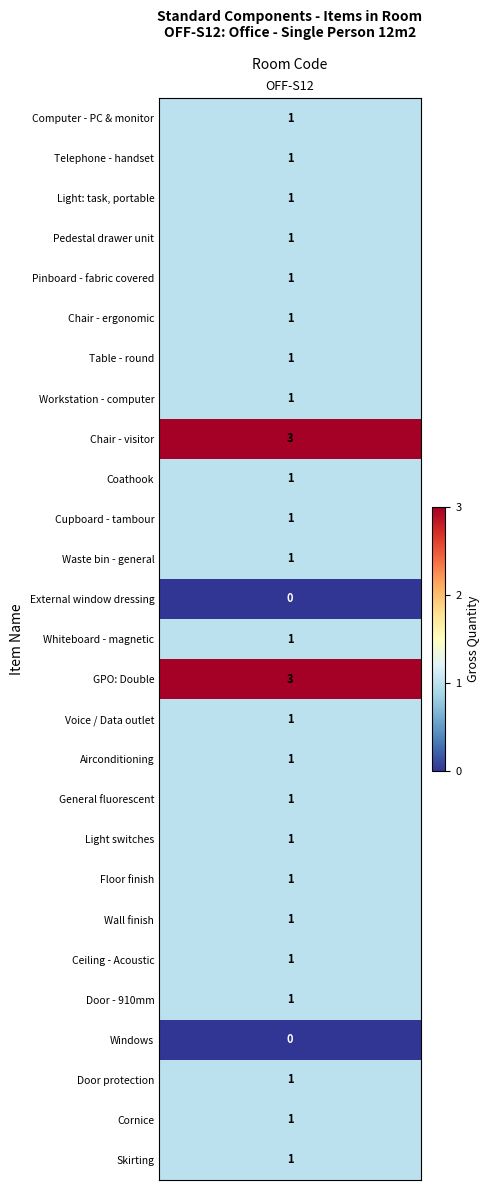

The Table - round series shows 0 at 6. True or false?

False